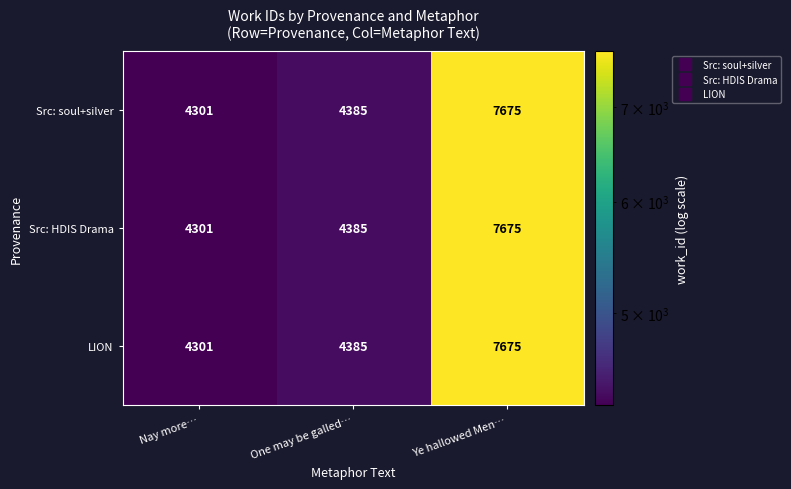

What is the total value across all series at Nay more…?

12903